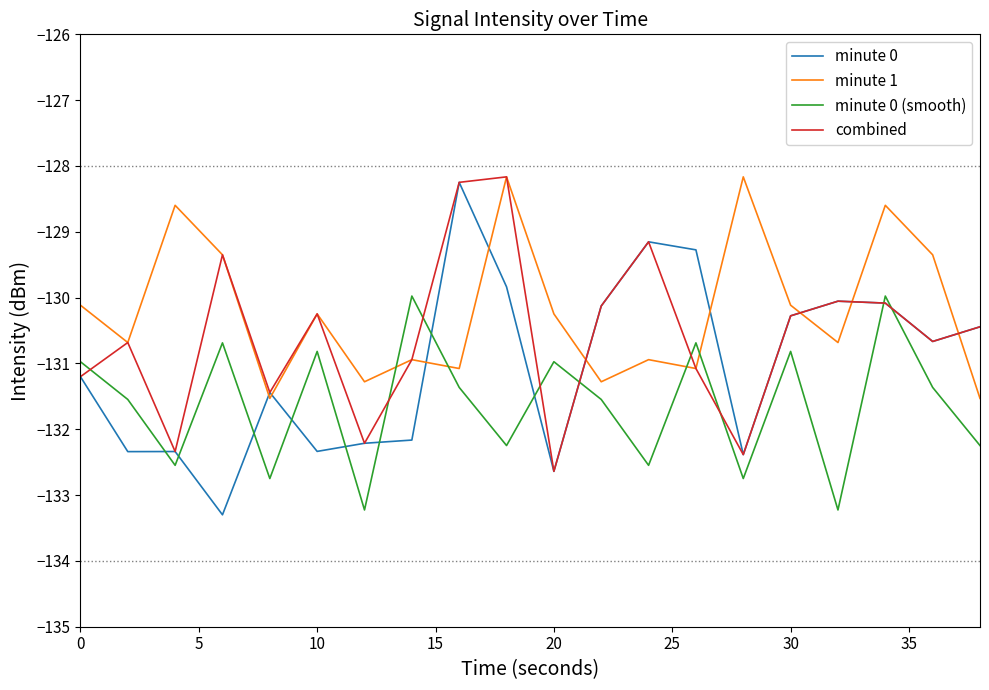

List the series in order of their overall mean, highest first.

minute 1, combined, minute 0, minute 0 (smooth)